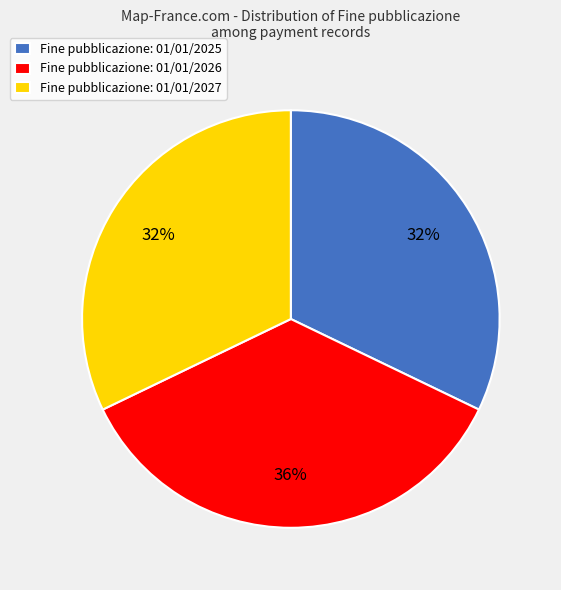

What percentage is the Fine pubblicazione: 01/01/2026 slice, to the nearest percent?

36%